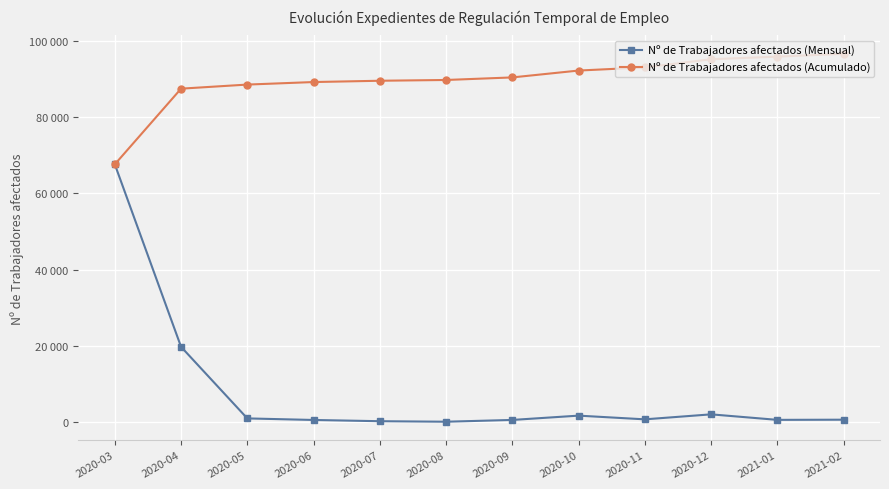

Reading right to left, list all the values displayed in this chart.

Nº de Trabajadores afectados (Mensual): 733	690	2133	827	1797	670	203	338	663	1070	19813	67597
Nº de Trabajadores afectados (Acumulado): 96534	95801	95111	92978	92151	90354	89684	89481	89143	88480	87410	67597